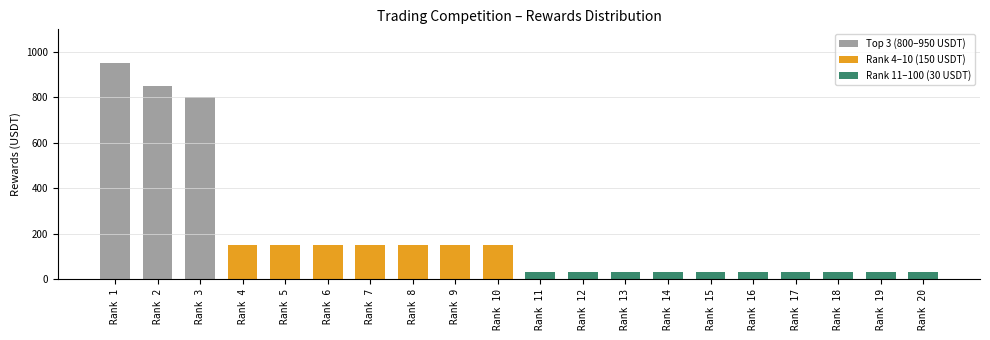

Is it true that the value at Rank 8 is 76?

False